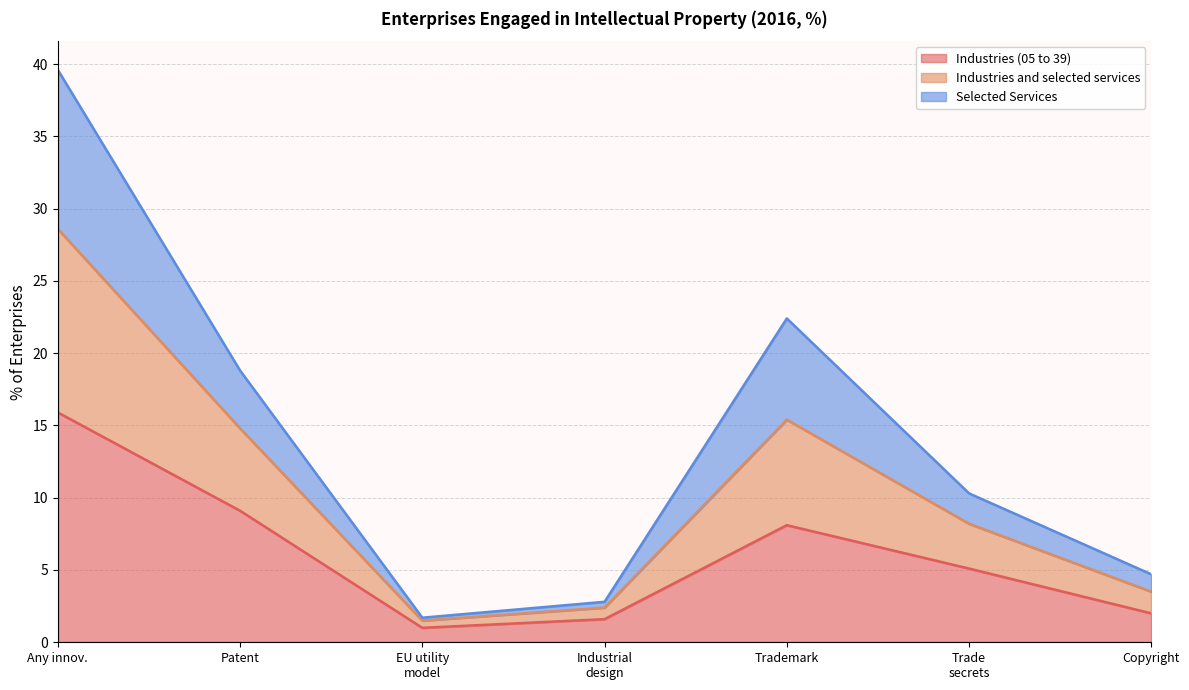

What position from the left is Trade secrets?

6